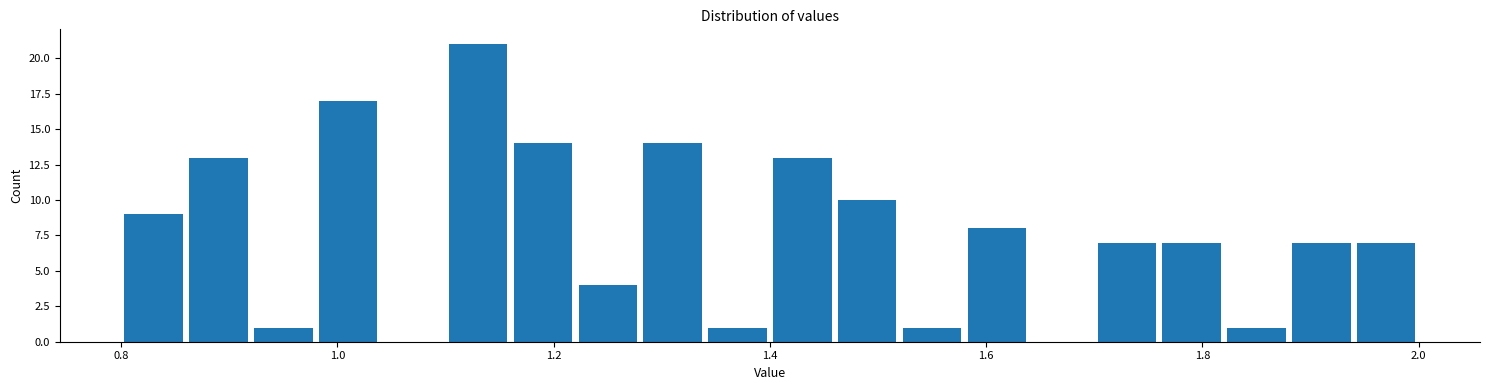

Around what value on the x-axis is the tallest bar? Give the approximate position of its centre, as read against the axis.

1.14